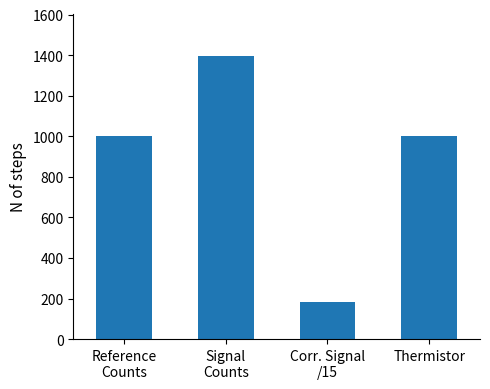

What is the label of the 1st bar from the right?

Thermistor